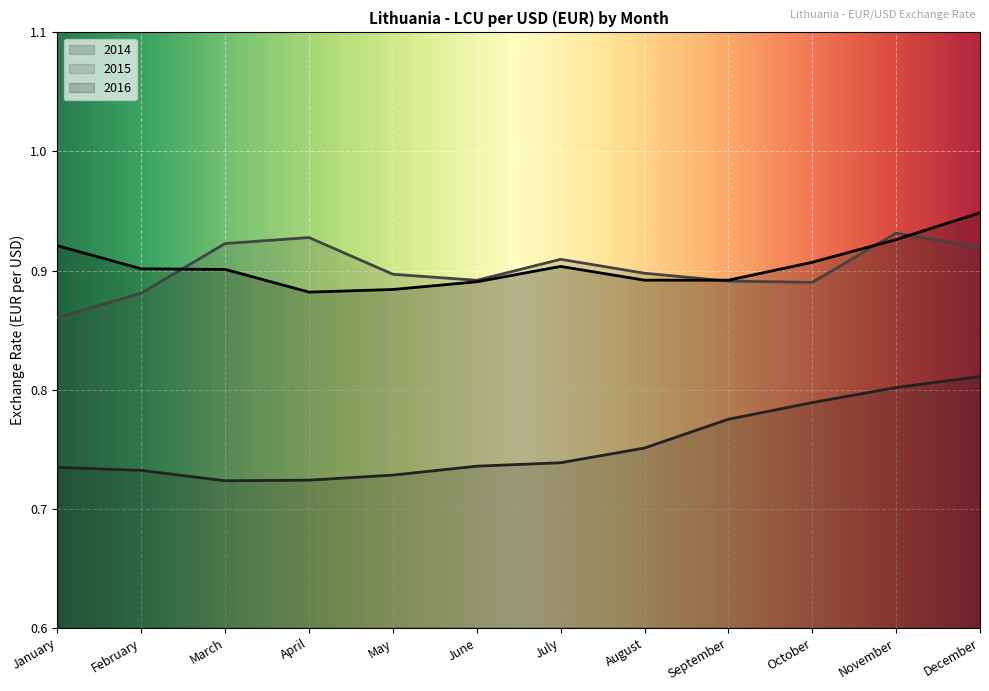

What is the value of the 2014 point at the 8th from the left?

0.8